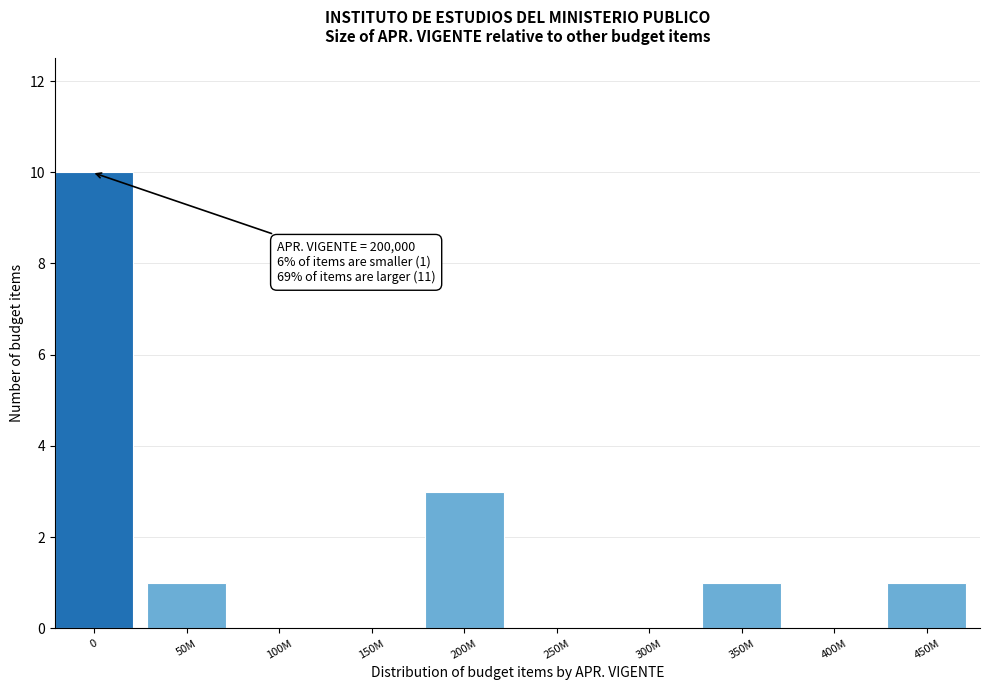

Reading right to left, transcribe all the data shown in this chart.

450M=1	400M=0	350M=1	300M=0	250M=0	200M=3	150M=0	100M=0	50M=1	0=10